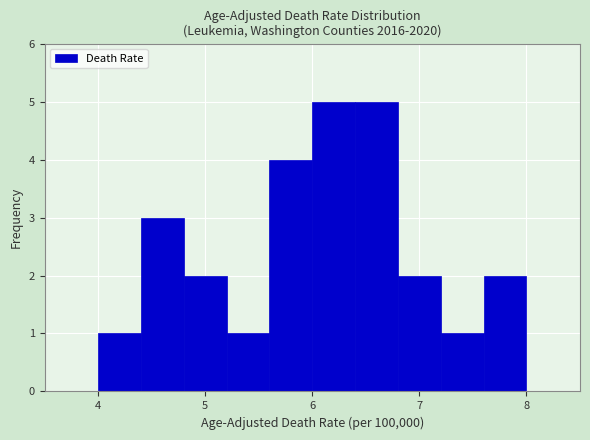

Reading left to right, transcribe this chart: for each bar, give the range it covers on the x-axis and its height. The values are not printed on the chart, so give them approximately, as read against the axis.

4.0 to 4.4: 1
4.4 to 4.8: 3
4.8 to 5.2: 2
5.2 to 5.6: 1
5.6 to 6.0: 4
6.0 to 6.4: 5
6.4 to 6.8: 5
6.8 to 7.2: 2
7.2 to 7.6: 1
7.6 to 8.0: 2